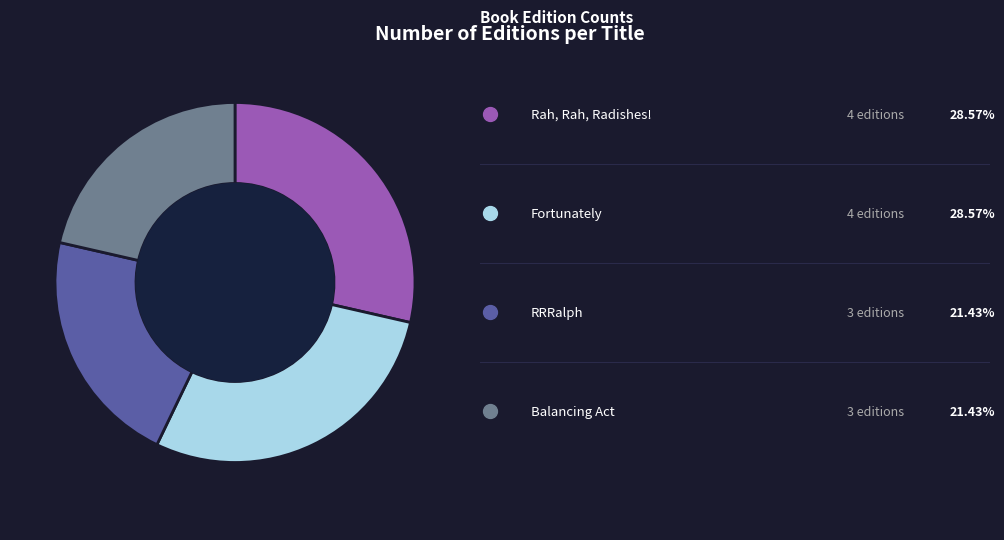

Does any single category account for the majority?

No